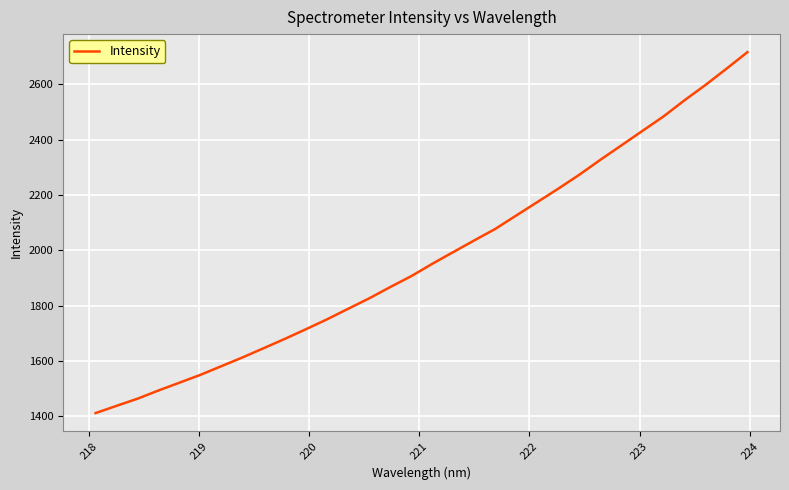

True or false: the data has more than 1 interior local peaks.

False